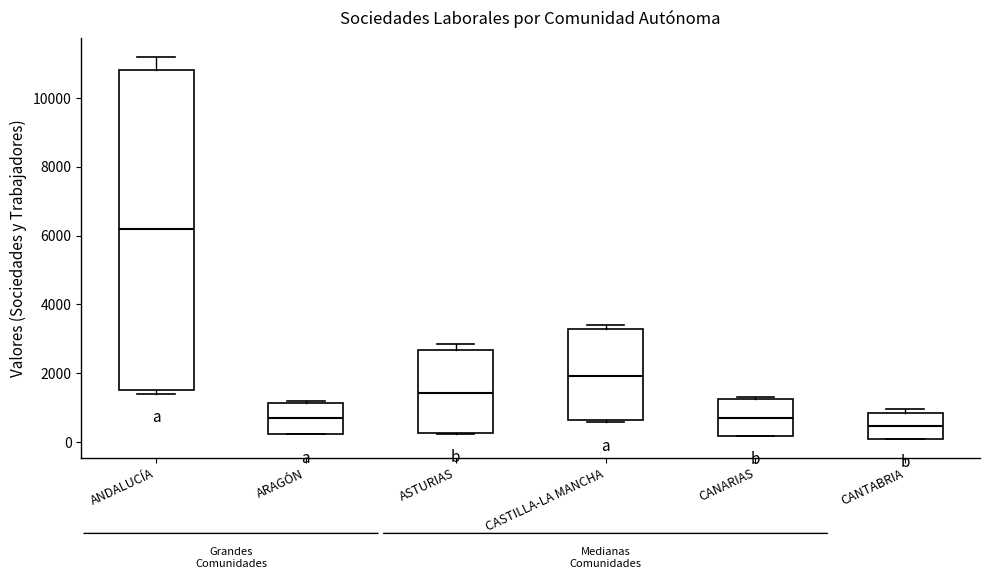

Reading left to right, transcribe this box plot: for each box, give where its median line is, the range the box spans, and where its two whiskers end, as read against the y-axis. The values are not printed on the chart, so give them approximately, as read against the axis.

ANDALUCÍA: median 6200, box 1600 to 10800, whiskers 1400 to 11200
ARAGÓN: median 600, box 200 to 1200, whiskers 200 to 1200
ASTURIAS: median 1400, box 200 to 2600, whiskers 200 to 2800
CASTILLA-LA MANCHA: median 2000, box 600 to 3200, whiskers 600 to 3400
CANARIAS: median 600, box 200 to 1200, whiskers 200 to 1200
CANTABRIA: median 400, box 0 to 800, whiskers 0 to 1000